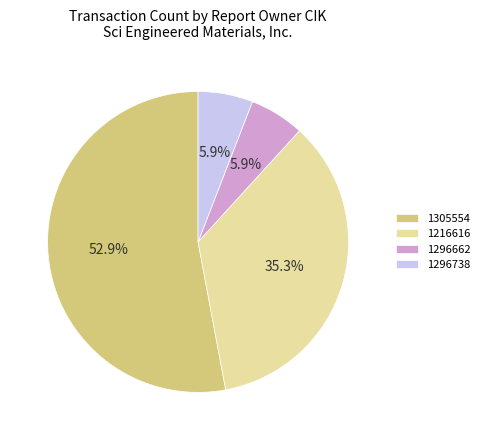

Which slice is the largest?

1305554